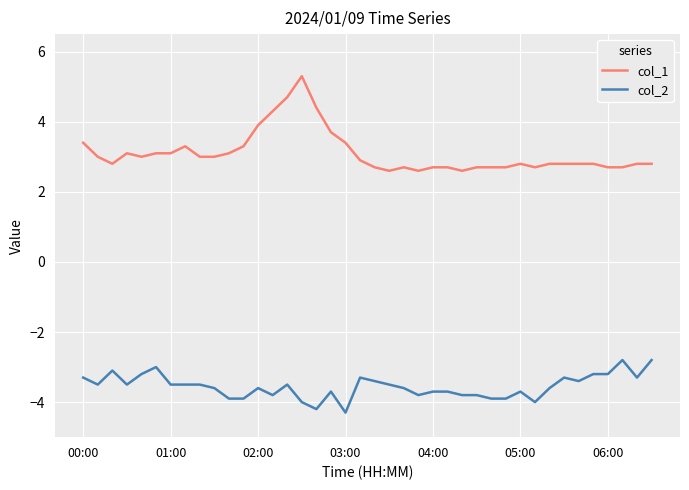

What are all the series names shown in the legend?

col_1, col_2